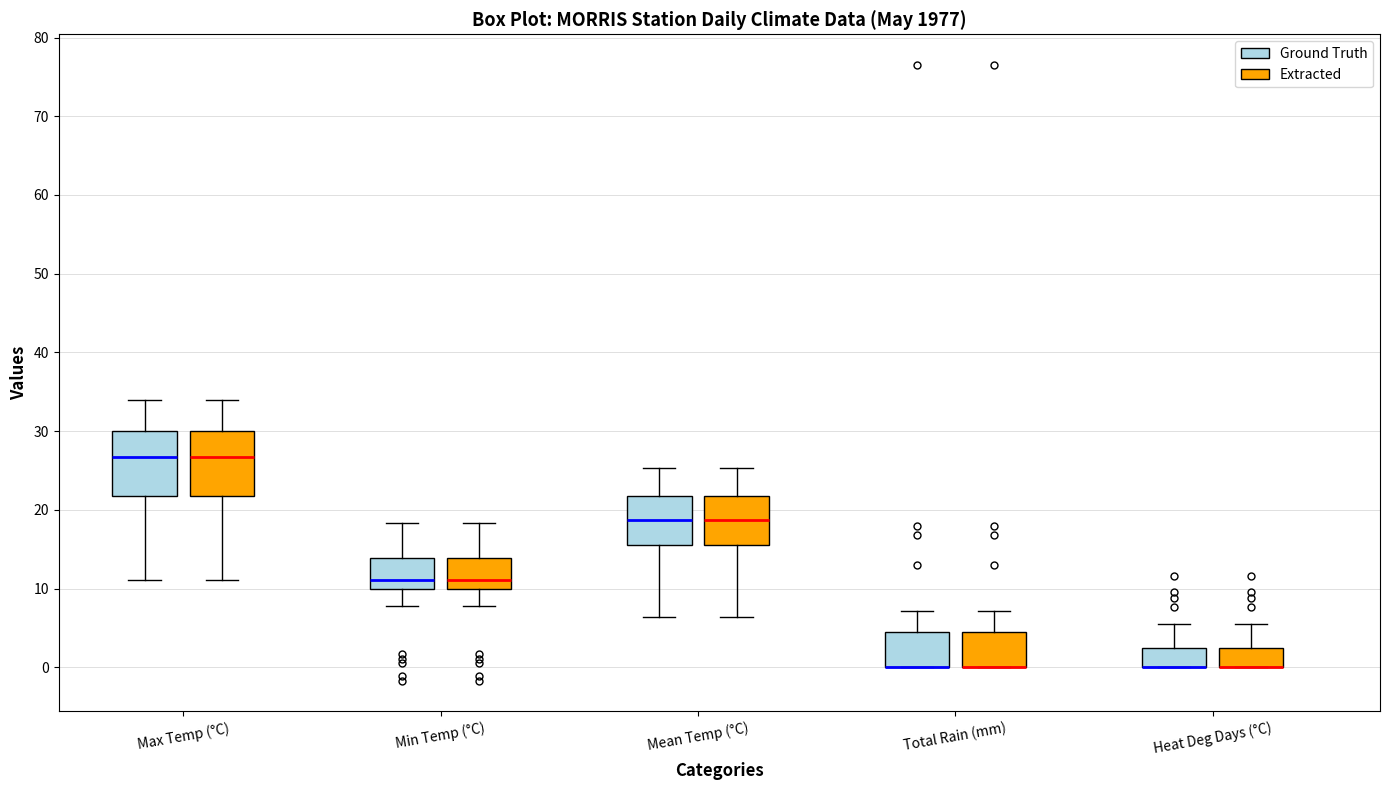

Reading left to right, transcribe this box plot: for each box, give where its median line is, the range the box spans, and where its two whiskers end, as read against the y-axis. The values are not printed on the chart, so give them approximately, as read against the axis.

Max Temp (°C) (Ground Truth): median 27, box 22 to 30, whiskers 11 to 34
Max Temp (°C) (Extracted): median 27, box 22 to 30, whiskers 11 to 34
Min Temp (°C) (Ground Truth): median 11, box 10 to 14, whiskers 8 to 18
Min Temp (°C) (Extracted): median 11, box 10 to 14, whiskers 8 to 18
Mean Temp (°C) (Ground Truth): median 19, box 16 to 22, whiskers 6 to 25
Mean Temp (°C) (Extracted): median 19, box 16 to 22, whiskers 6 to 25
Total Rain (mm) (Ground Truth): median 0 (drawn on the box's lower edge), box 0 to 4, whiskers 0 to 7
Total Rain (mm) (Extracted): median 0 (drawn on the box's lower edge), box 0 to 4, whiskers 0 to 7
Heat Deg Days (°C) (Ground Truth): median 0 (drawn on the box's lower edge), box 0 to 2, whiskers 0 to 6
Heat Deg Days (°C) (Extracted): median 0 (drawn on the box's lower edge), box 0 to 2, whiskers 0 to 6